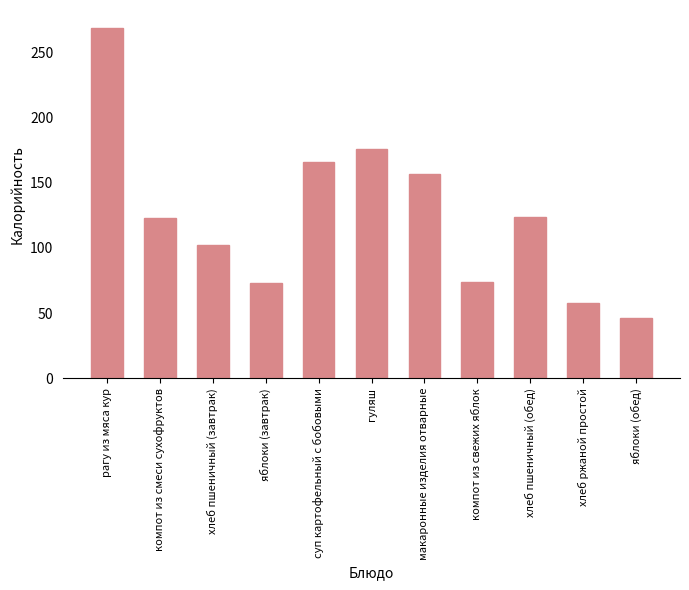

The value at макаронные изделия отварные is 157. True or false?

True